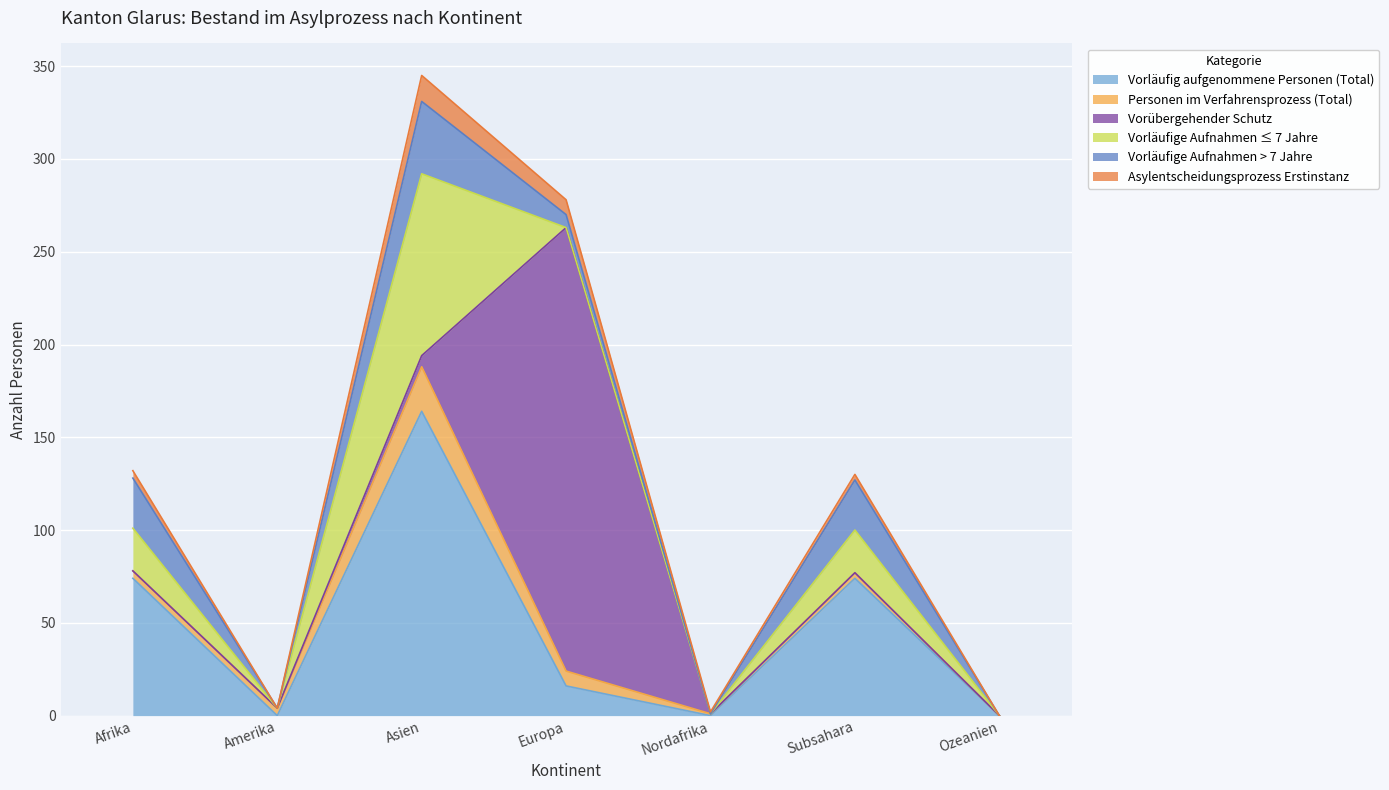

Where does the Vorläufige Aufnahmen > 7 Jahre series first go above 7?

Afrika